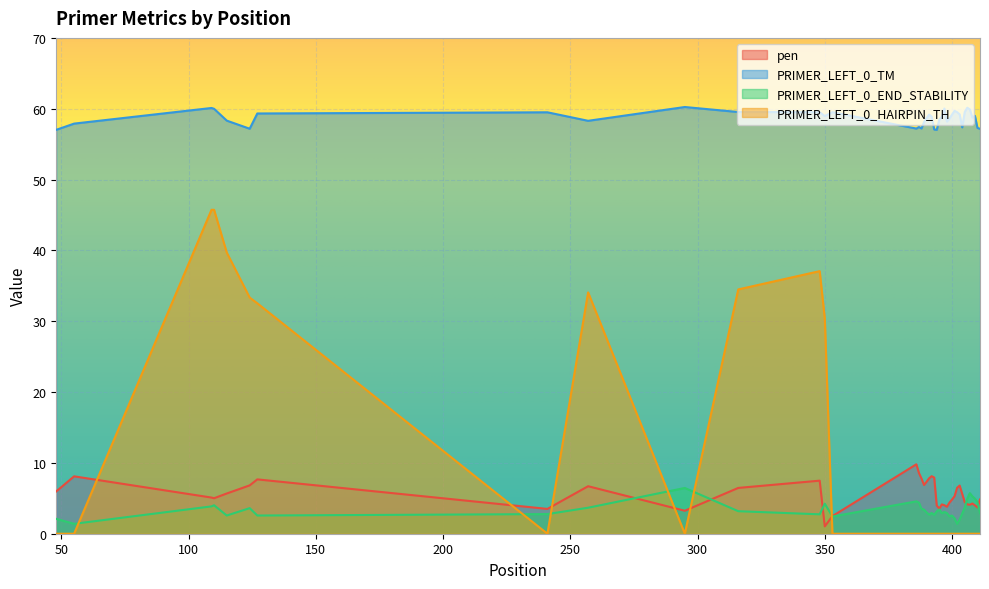

True or false: PRIMER_LEFT_0_HAIRPIN_TH has a value of 30.4 at 350.

True